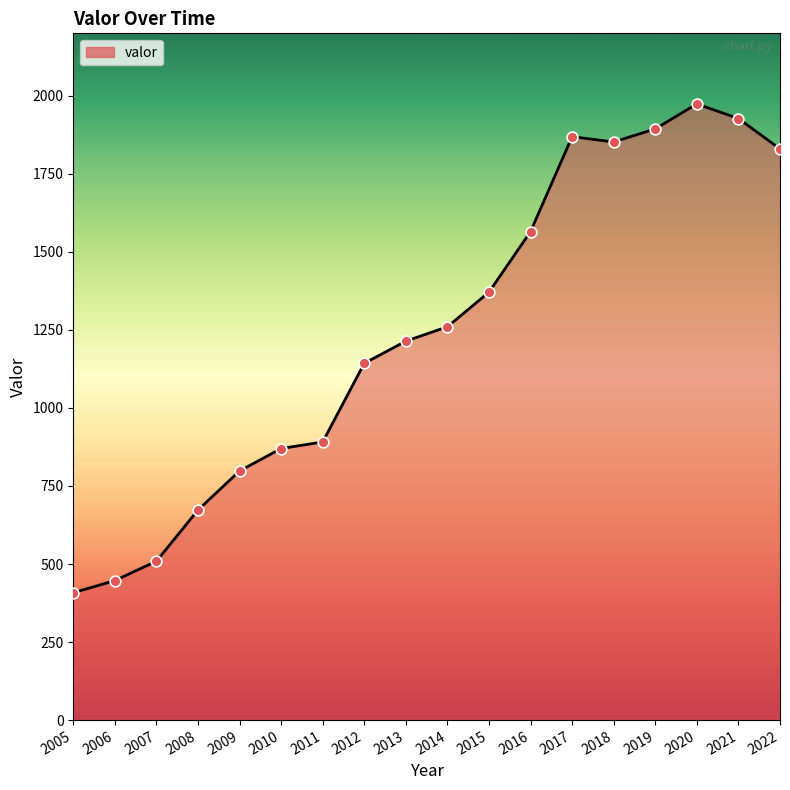

Which has a higher value, 2012 or 2005?

2012